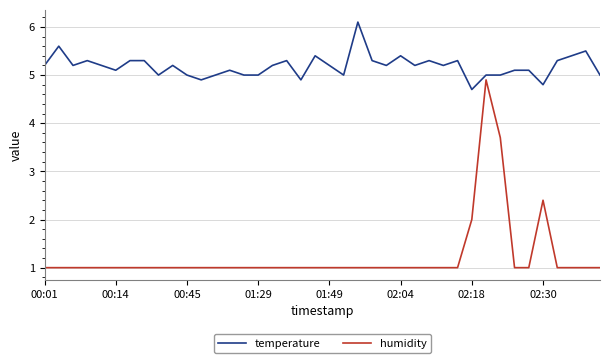

Does the chart have visible grid lines?

Yes